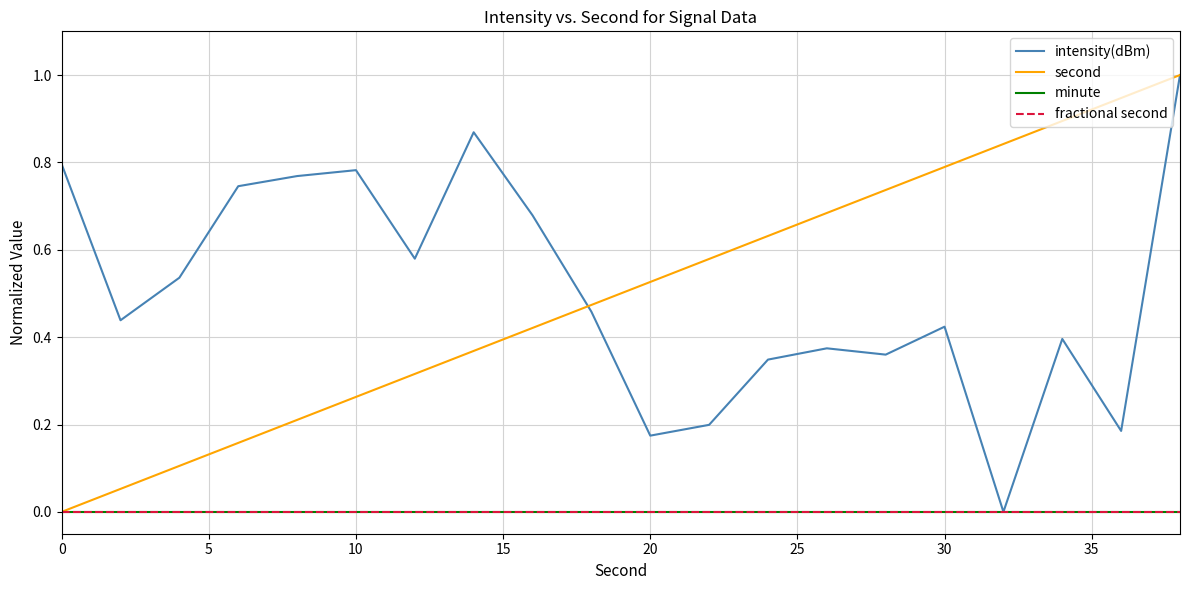

Does the chart have visible grid lines?

Yes